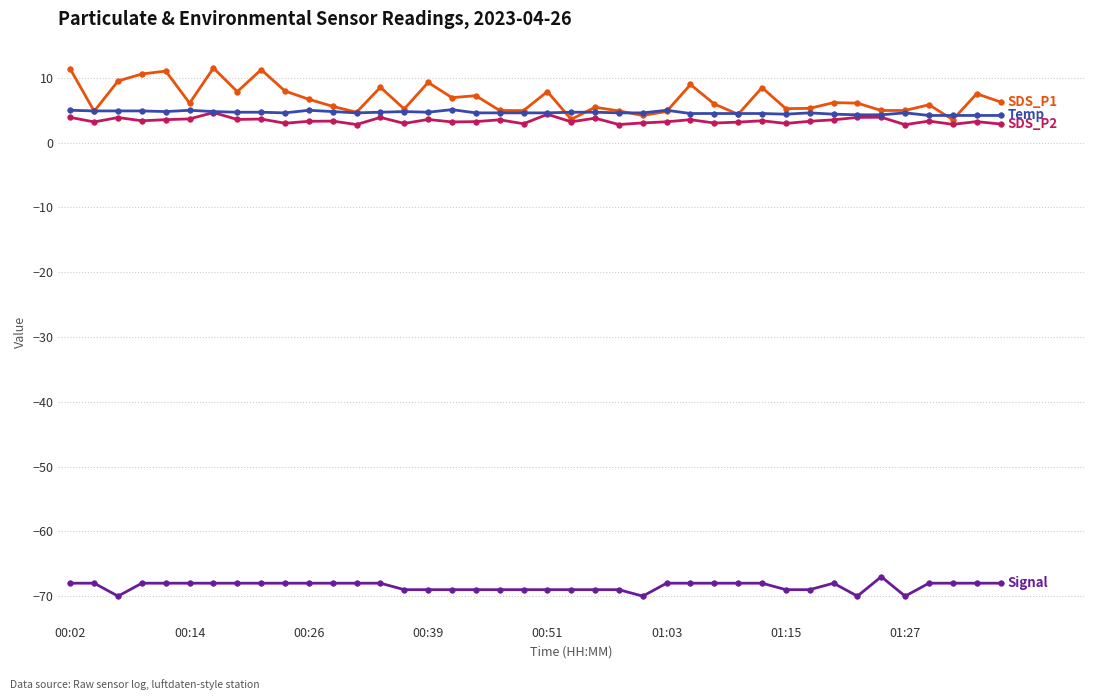

What is the greatest value displayed?

11.5